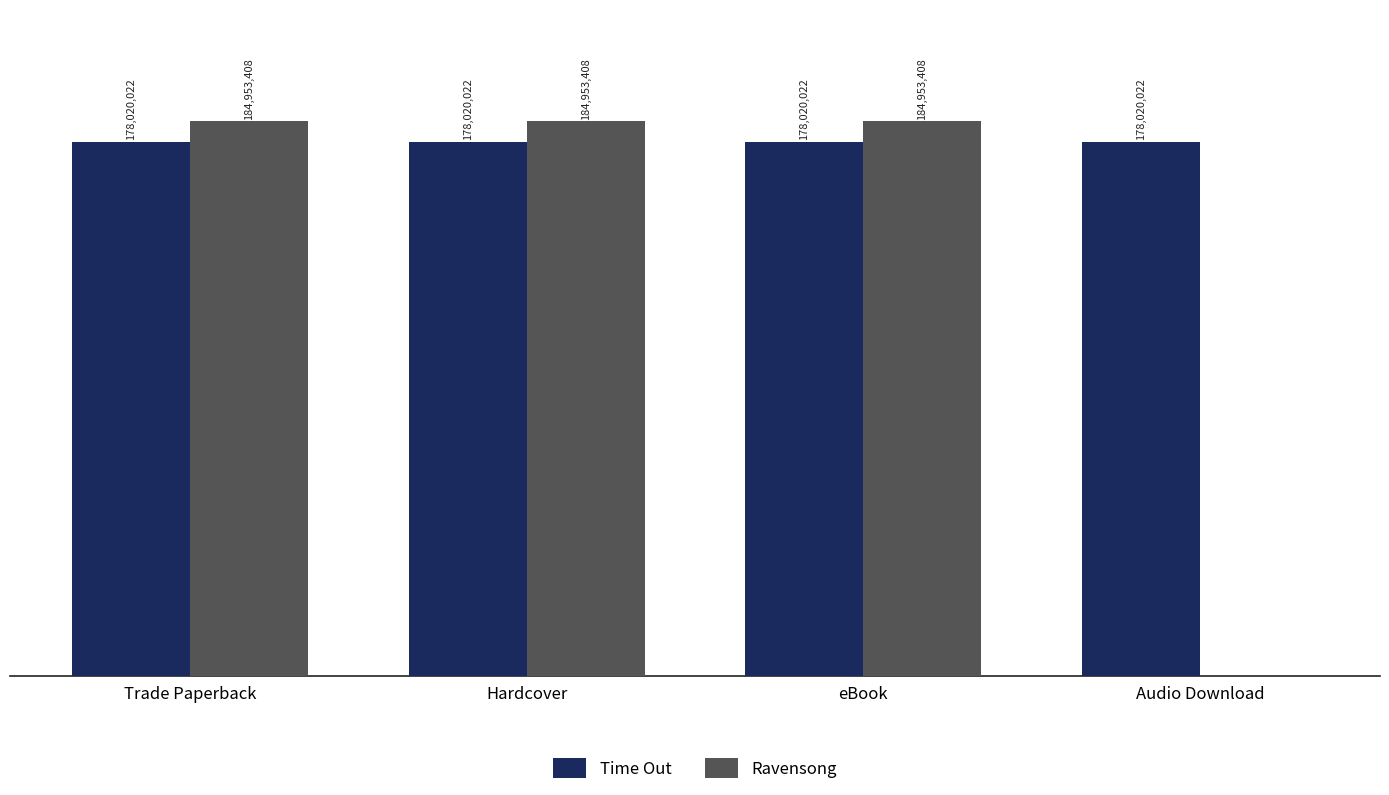

Which series has the largest total across all categories?

Time Out